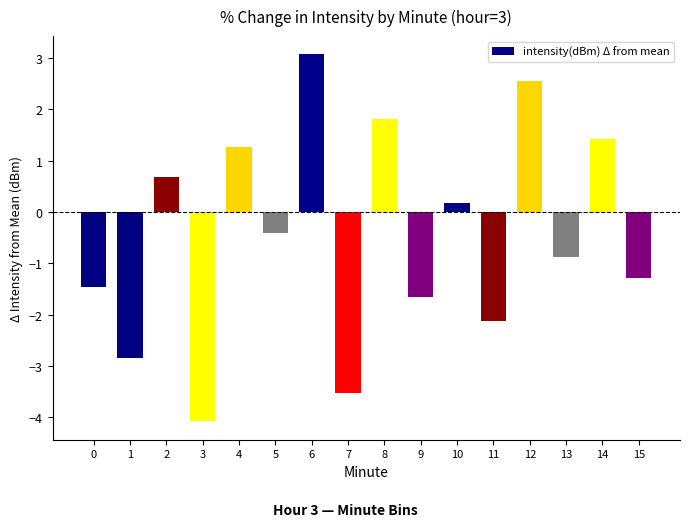

What value does the data have at 2?

0.7